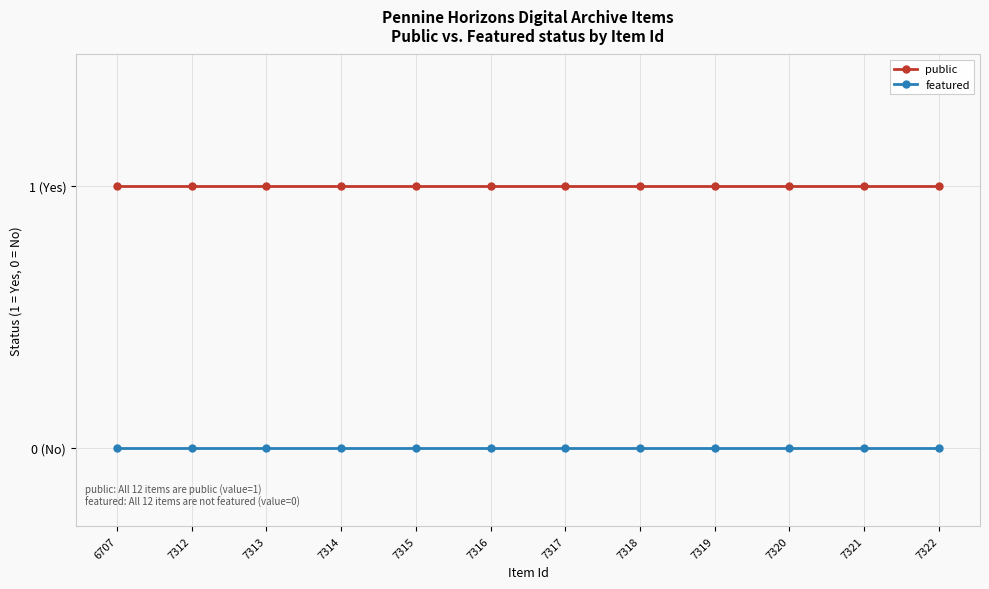

Reading left to right, extract all data points from this chart.

public: 6707=1	7312=1	7313=1	7314=1	7315=1	7316=1	7317=1	7318=1	7319=1	7320=1	7321=1	7322=1
featured: 6707=0	7312=0	7313=0	7314=0	7315=0	7316=0	7317=0	7318=0	7319=0	7320=0	7321=0	7322=0